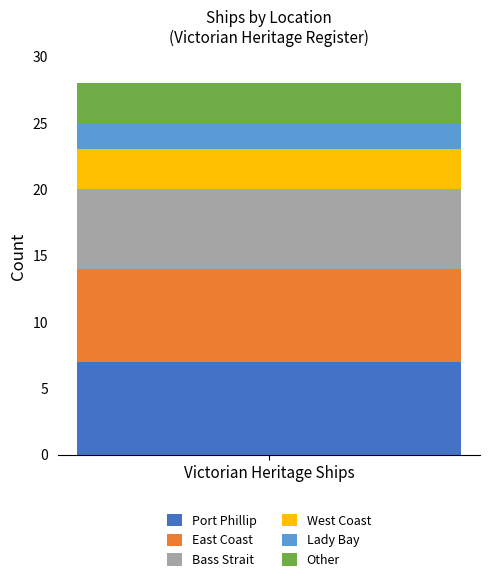

List the labels in order of Port Phillip value, smallest first.

Victorian Heritage Ships